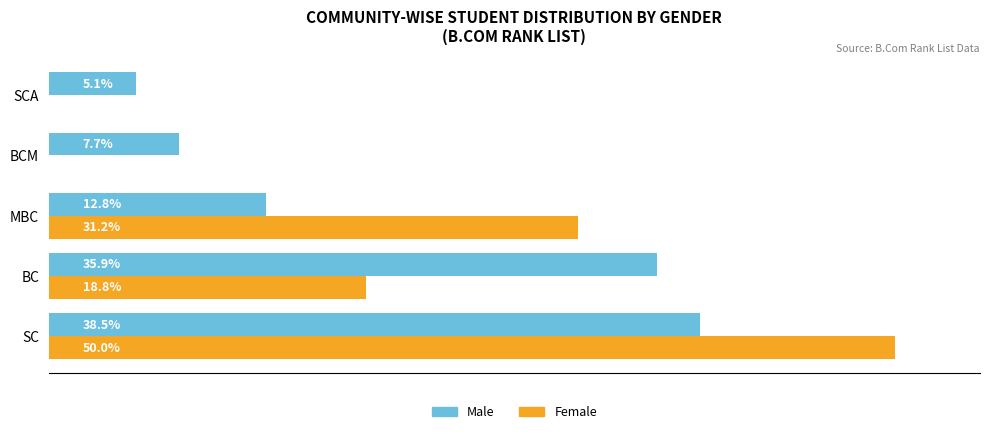

Where is Female nearest to the value 25?

BC